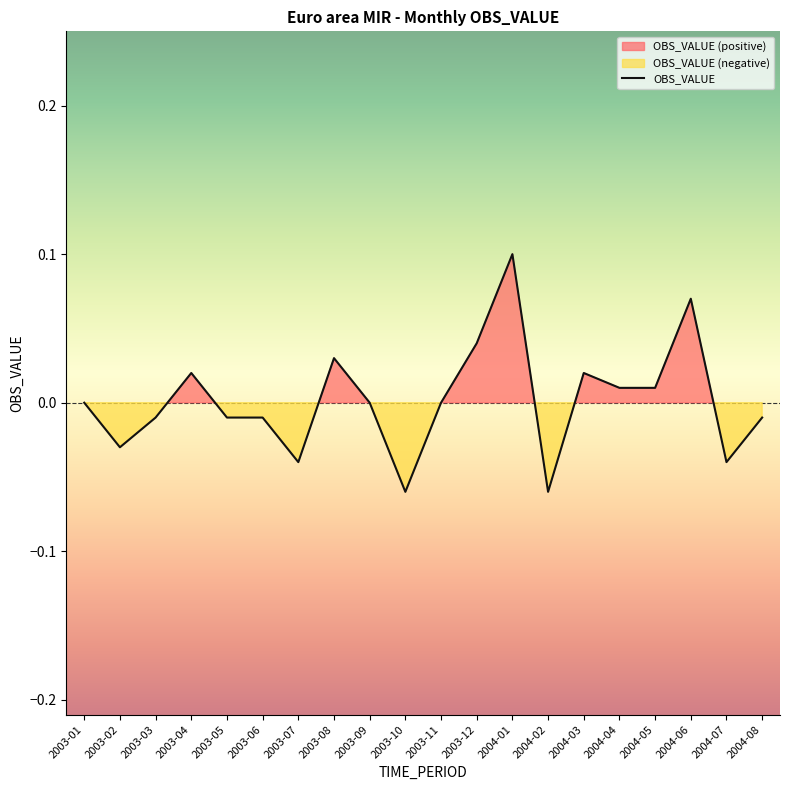

What is the label of the 18th point from the right?

2003-03